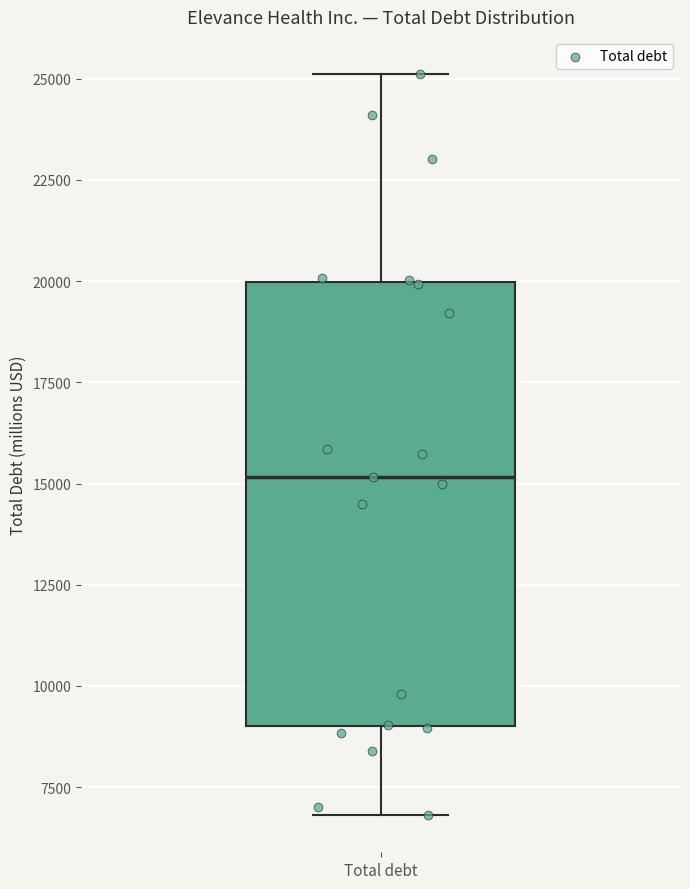

Read this box plot against the y-axis: the position of the median line, the range covered by the box, and the ends of both whiskers. The values are not printed on the chart, so give them approximately, as read against the axis.

median 15000, box 9000 to 20000, whiskers 7000 to 25000